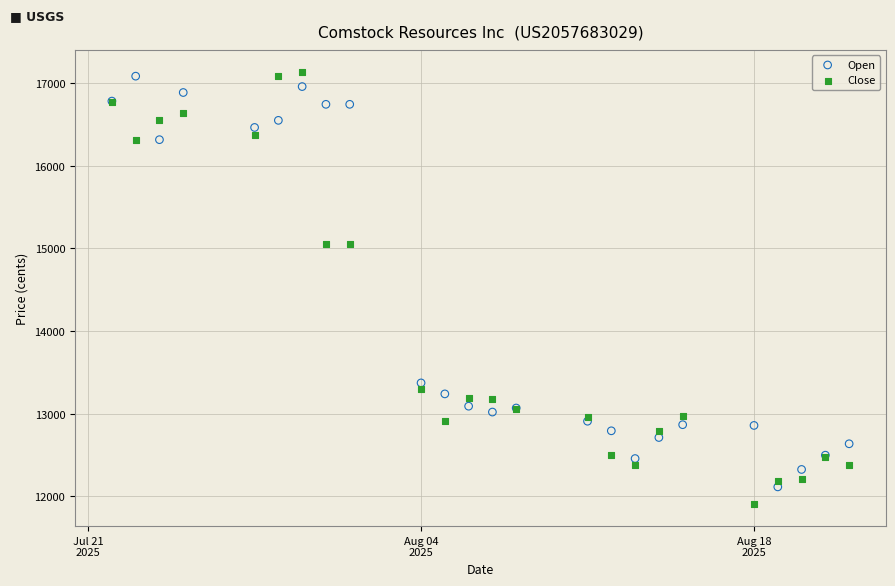

What is the X range (max minus min) for the scatter plot?

31